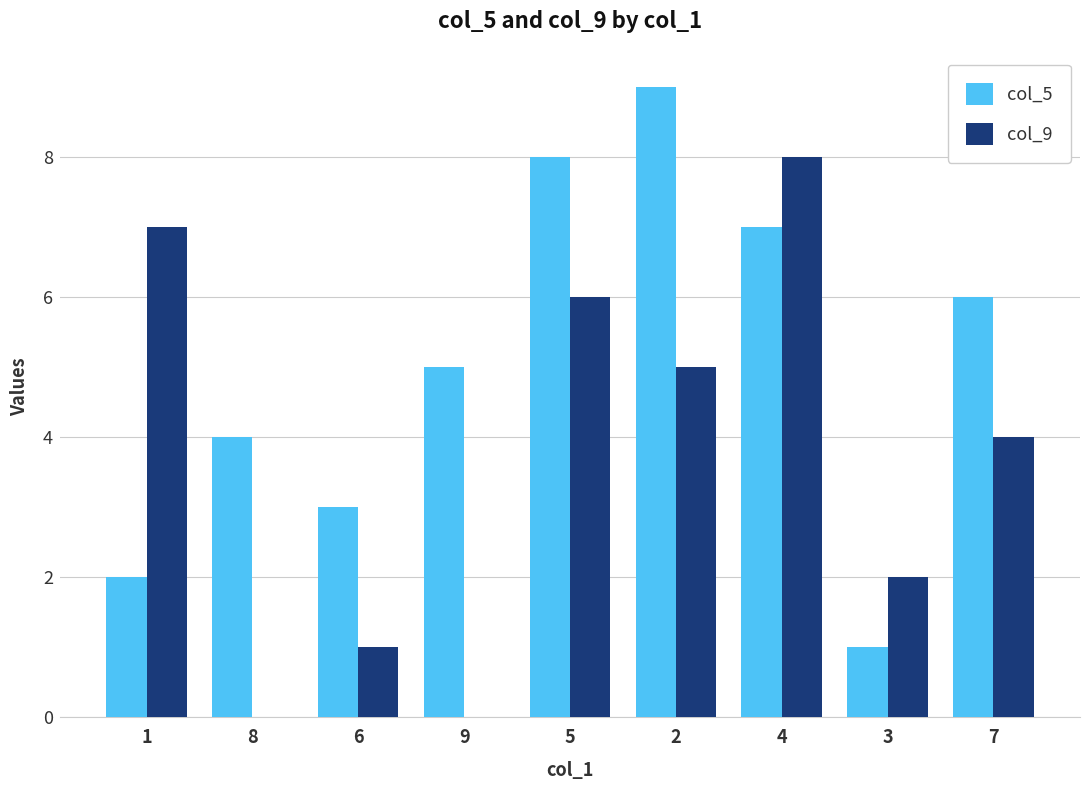

What is the average value of the col_5 series?

5